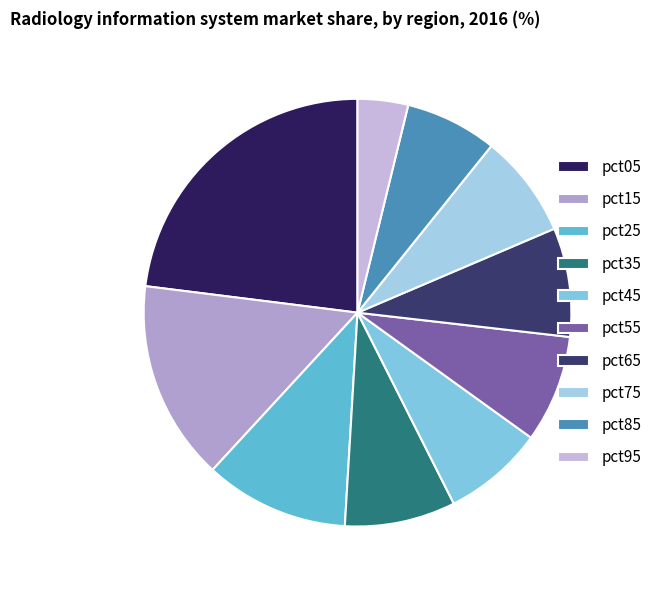

To the nearest percent, what is the difference between the pct15 and pct95 slice percentages?

11%